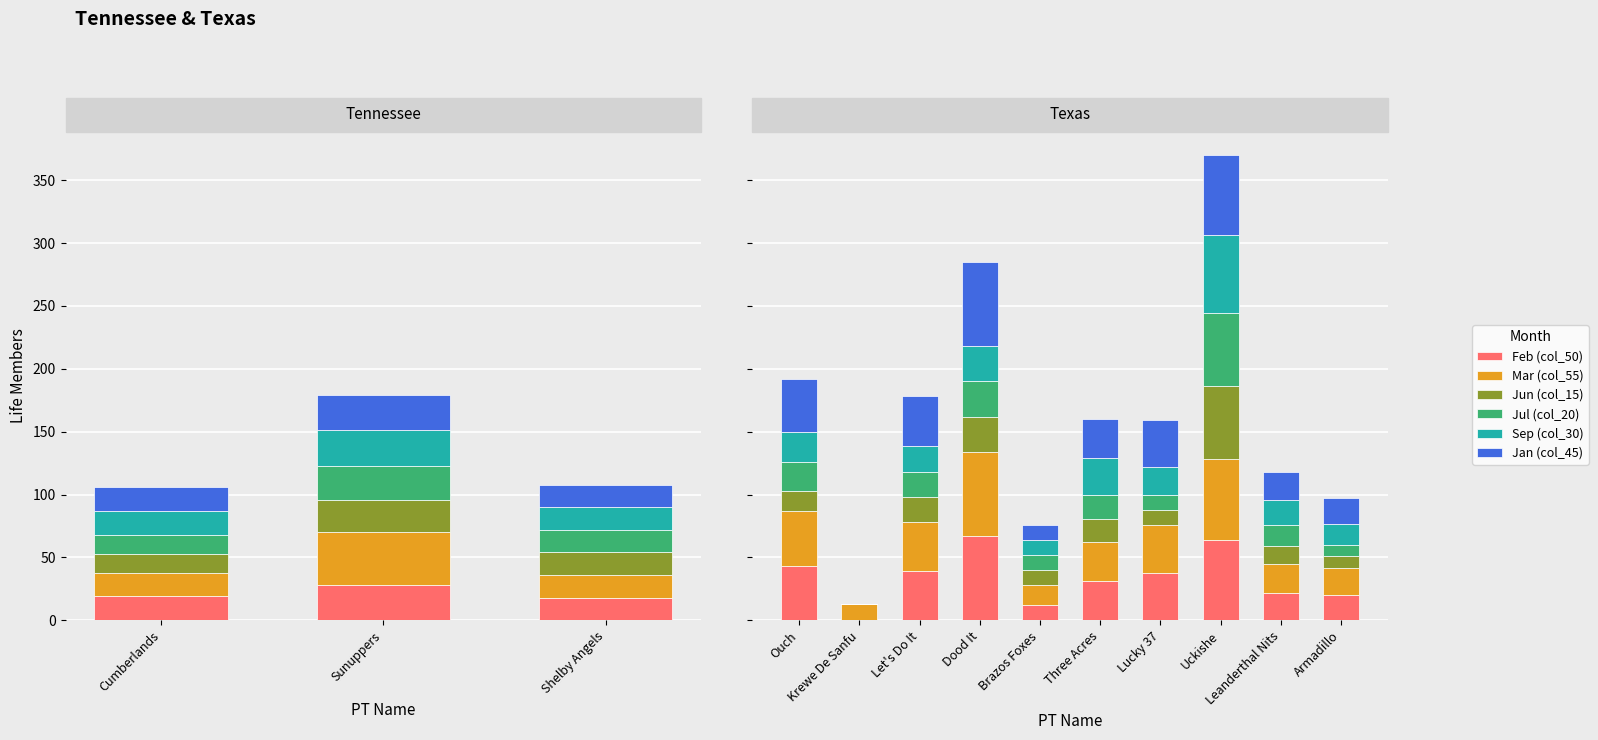

How many bars are there in each group?

6